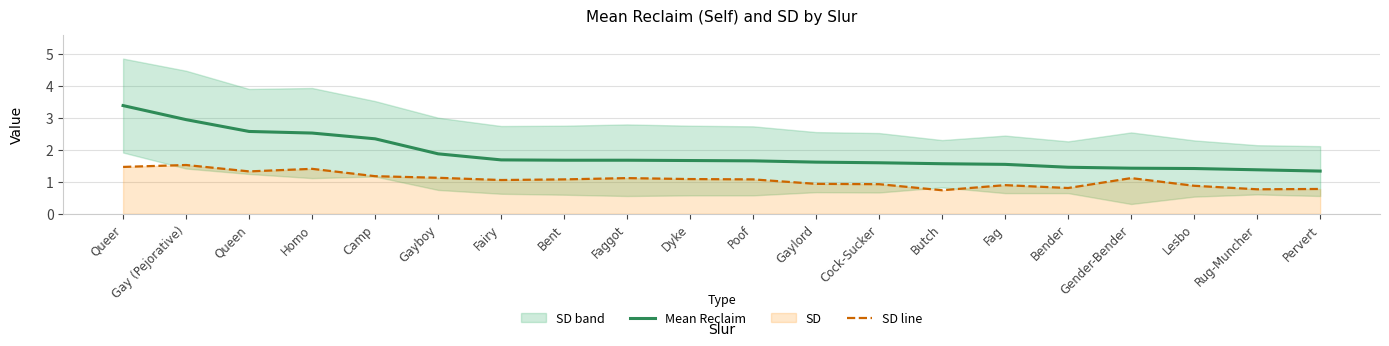

What is the difference between the Mean Reclaim values at Camp and Gayboy?

0.5